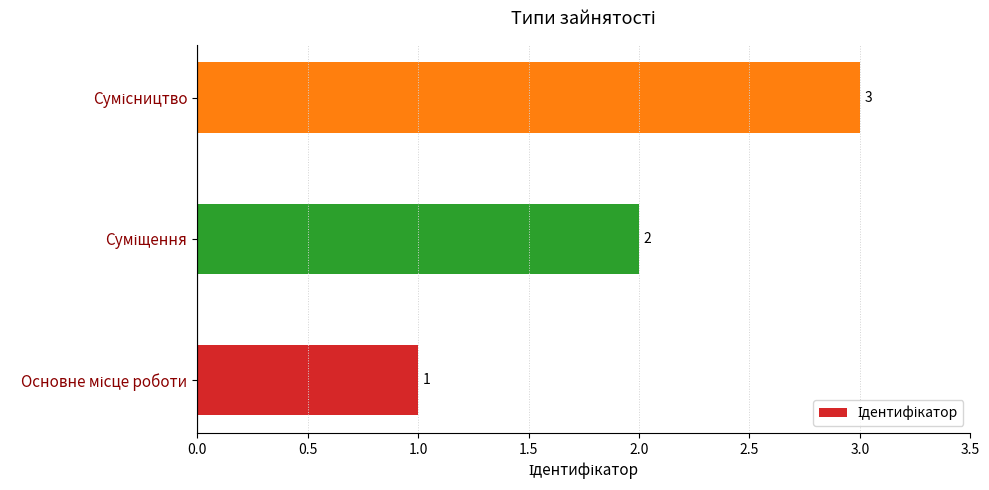

Count the values in the range 1 to 3.

3